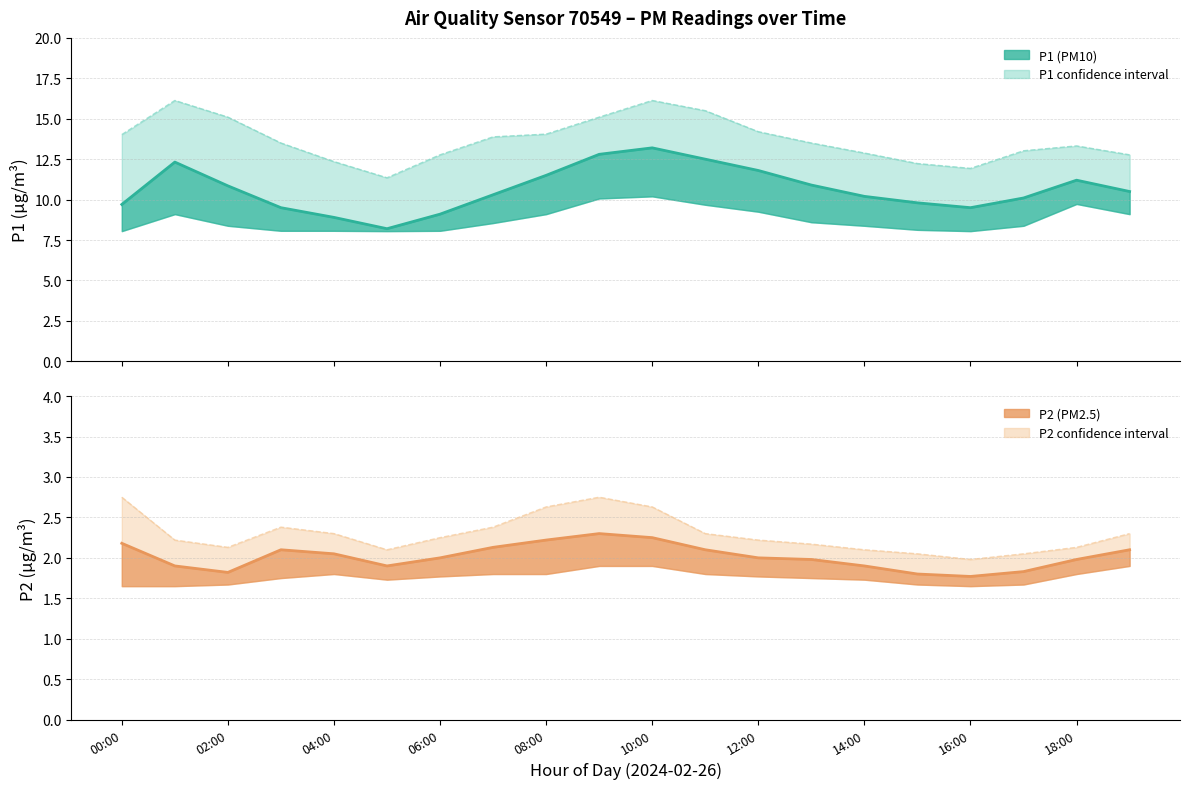

True or false: P2 estimate and P1 estimate cross at least once.

False